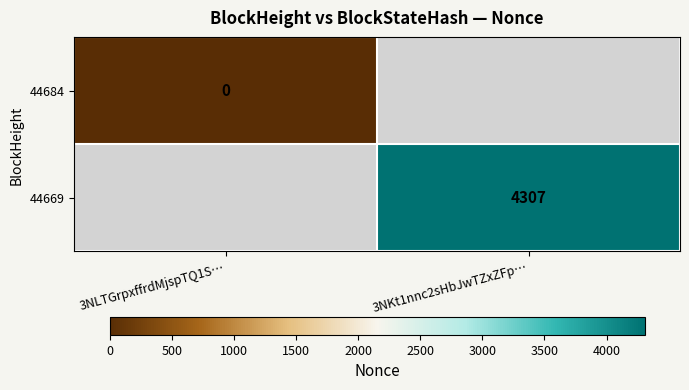

The value of 44669 at 3NKt1nnc2sHbJwTZxZFp… is 4307. True or false?

True